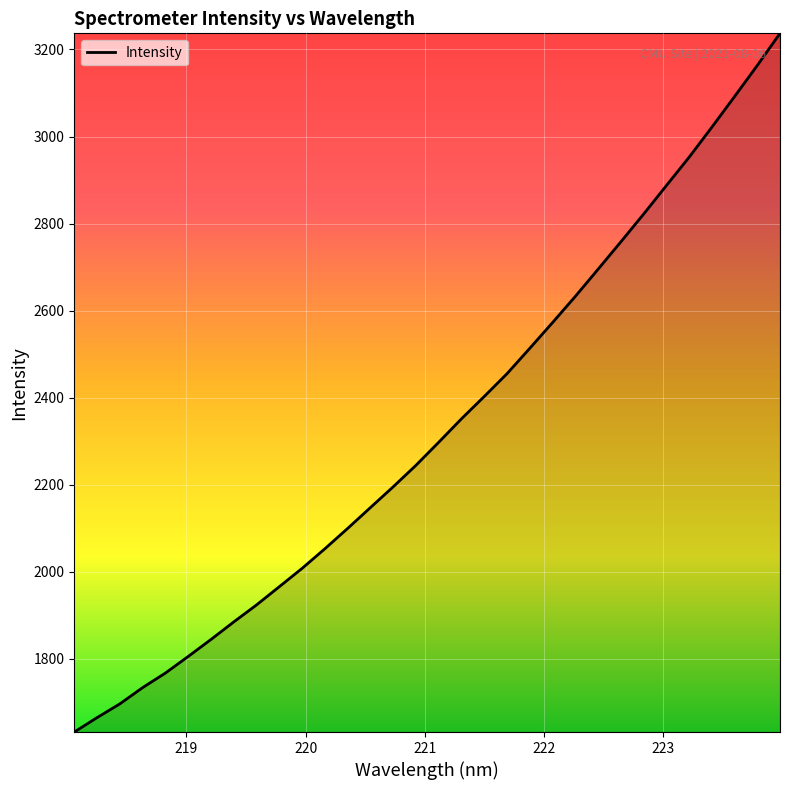

What is the maximum value shown in the chart?

3237.0